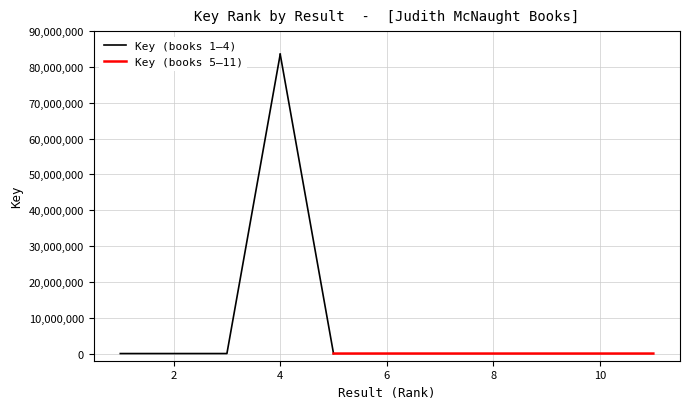

Count the Result values in the range 3 to 9.

7